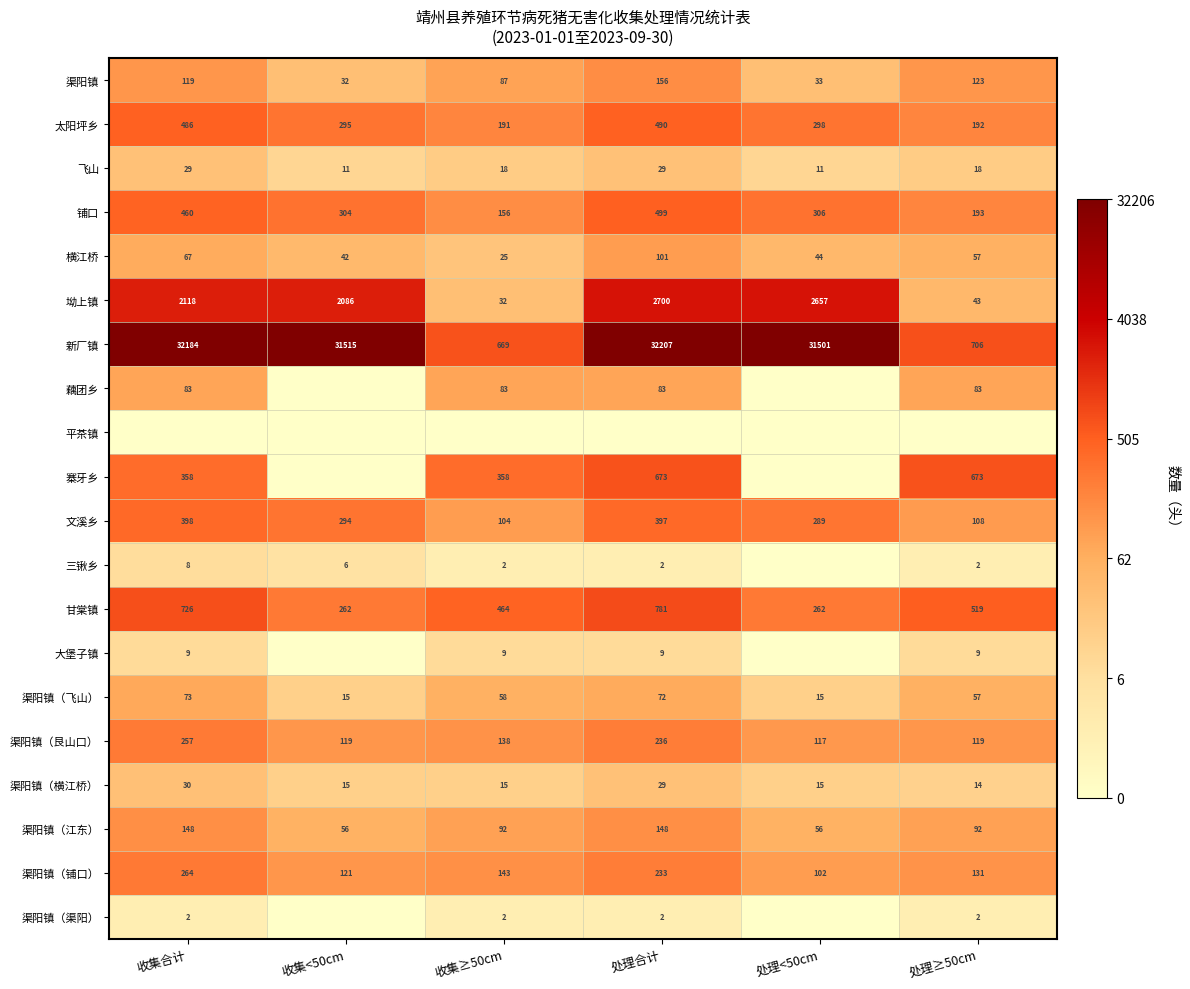

Count the number of categories in the chart.

6